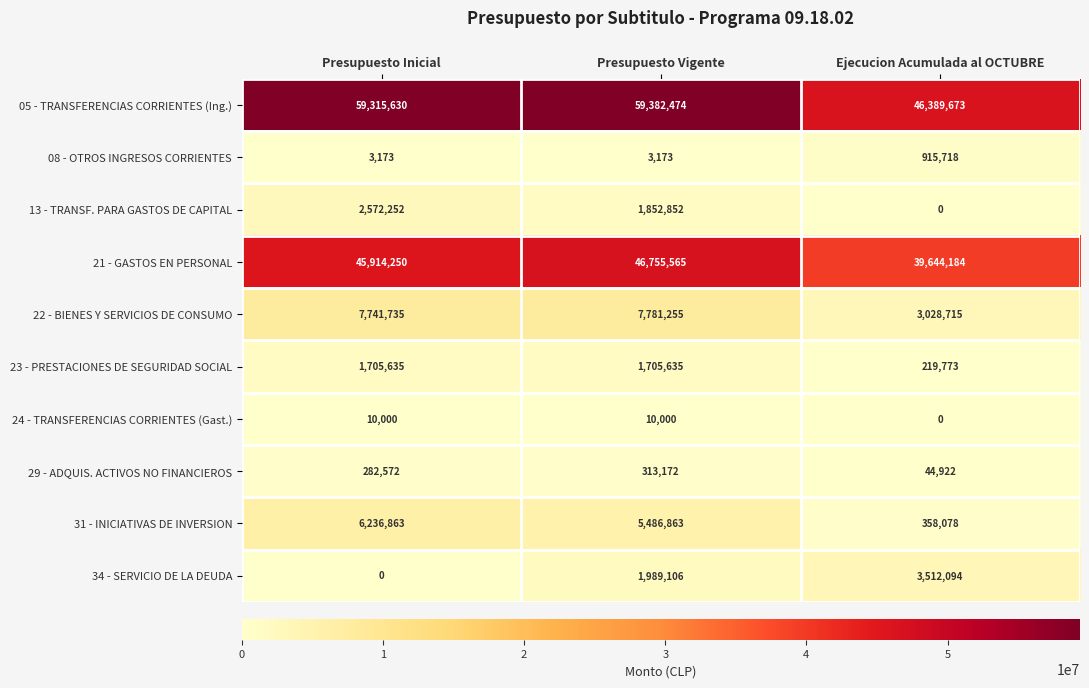

True or false: 22 - BIENES Y SERVICIOS DE CONSUMO has a value of 7781255 at Presupuesto Vigente.

True